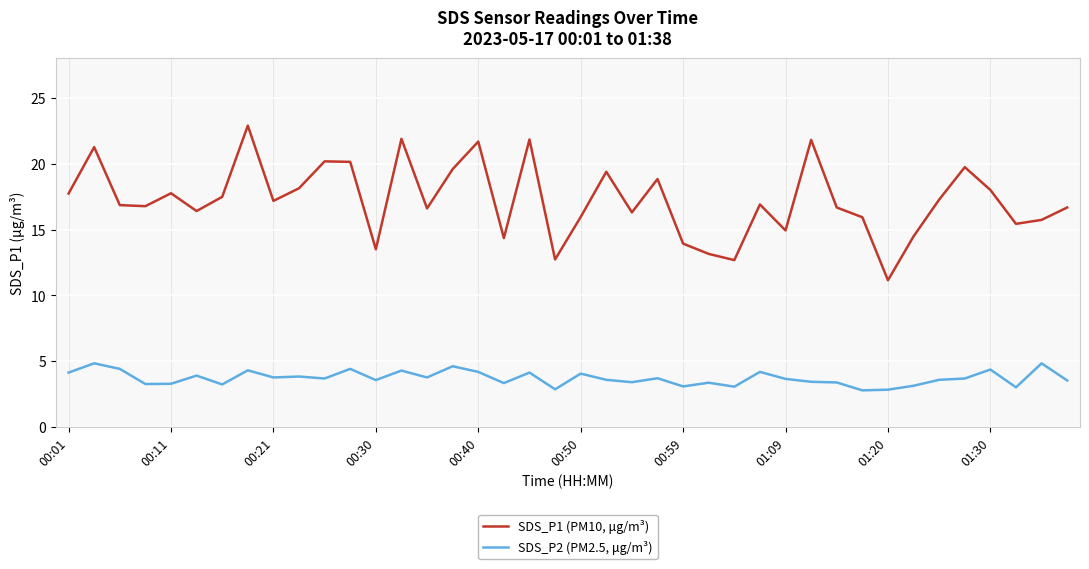

At how many categories does at least one series exceed 21?

6